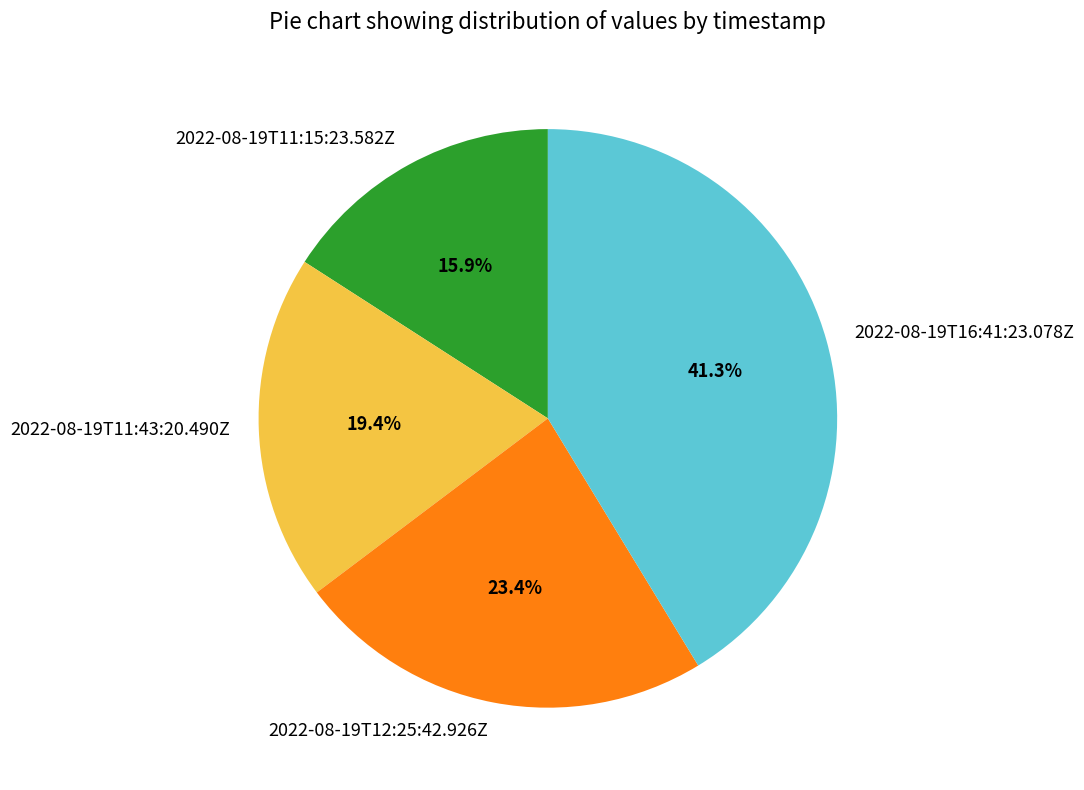

True or false: 2022-08-19T12:25:42.926Z accounts for 23% of the total.

True